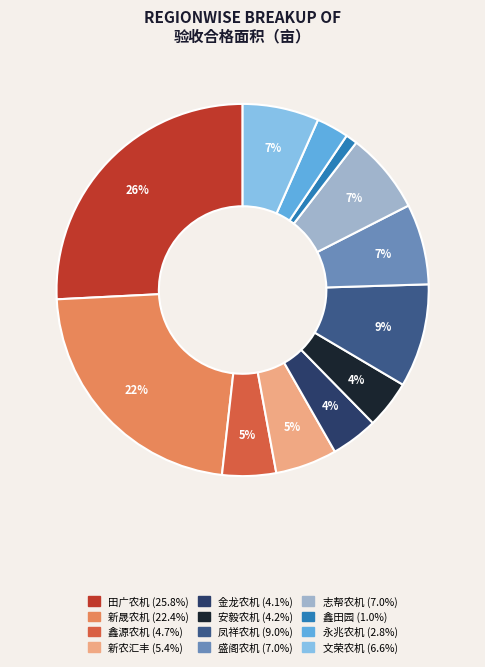

Is there a majority slice in this chart?

No